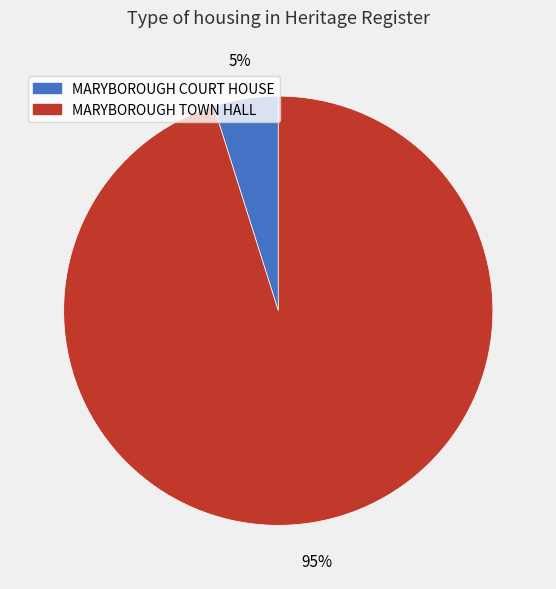

To the nearest percent, what is the difference between the largest and smallest slice percentages?

90%